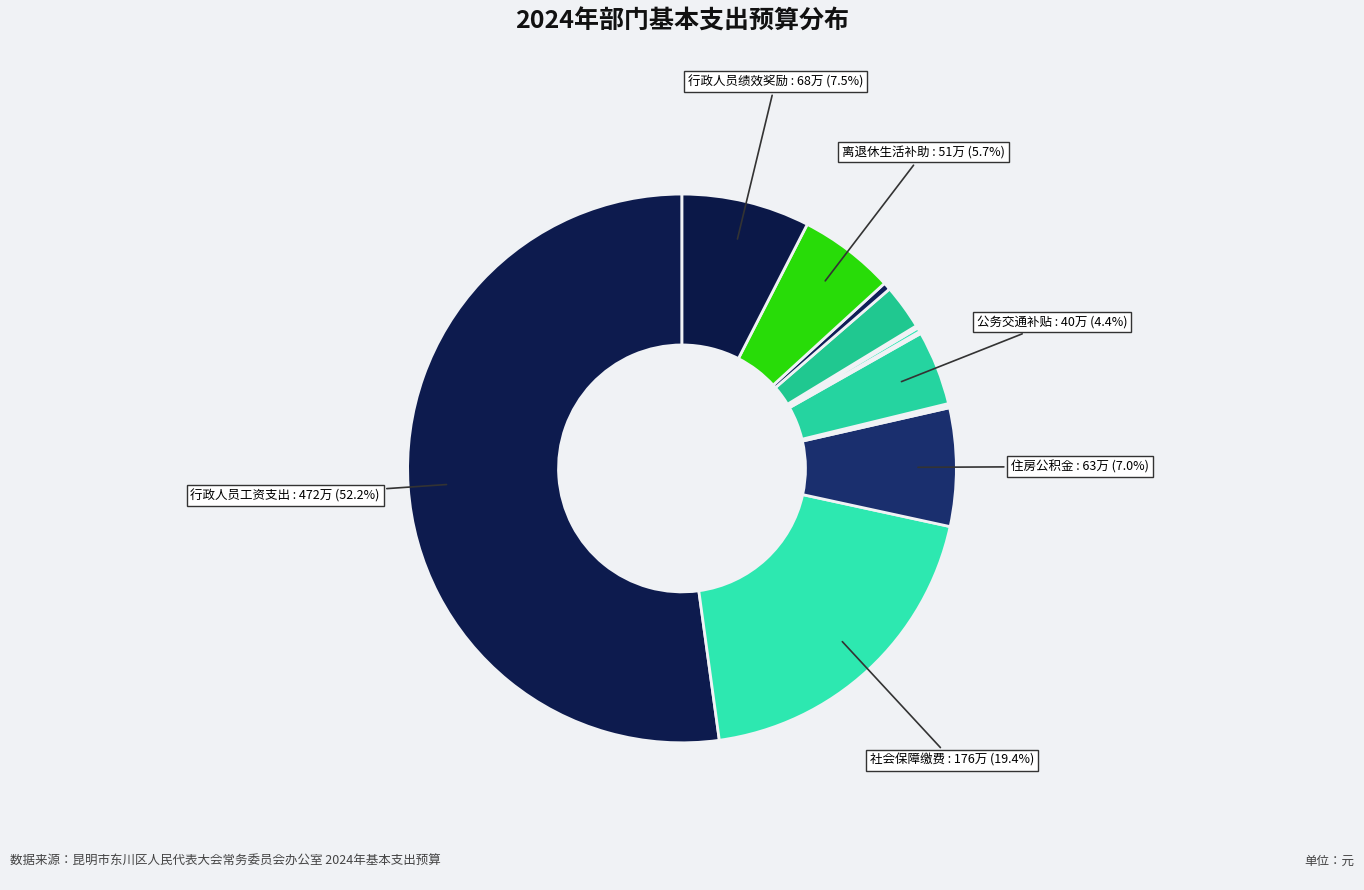

What is the smallest slice in the pie chart?

公务接待费